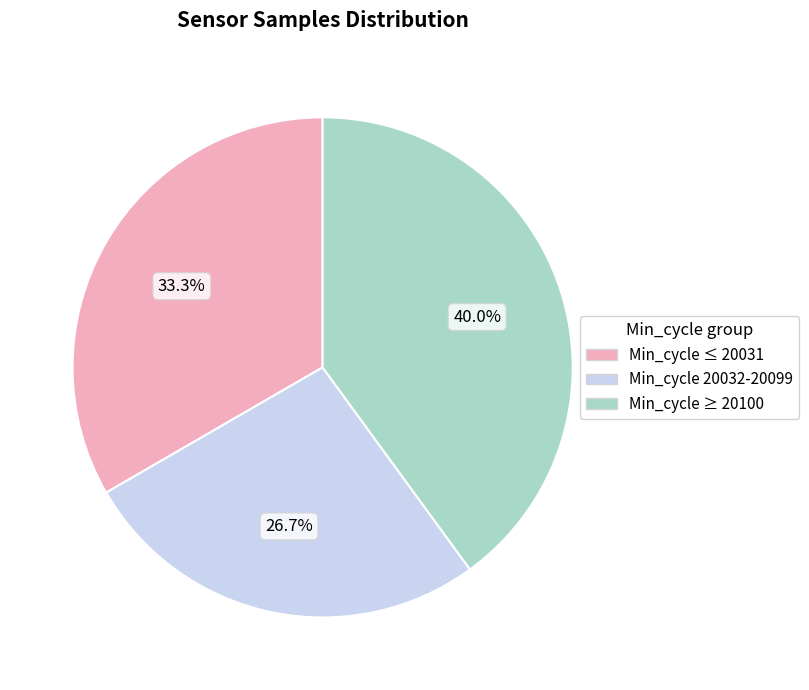

How many segments does this pie chart have?

3